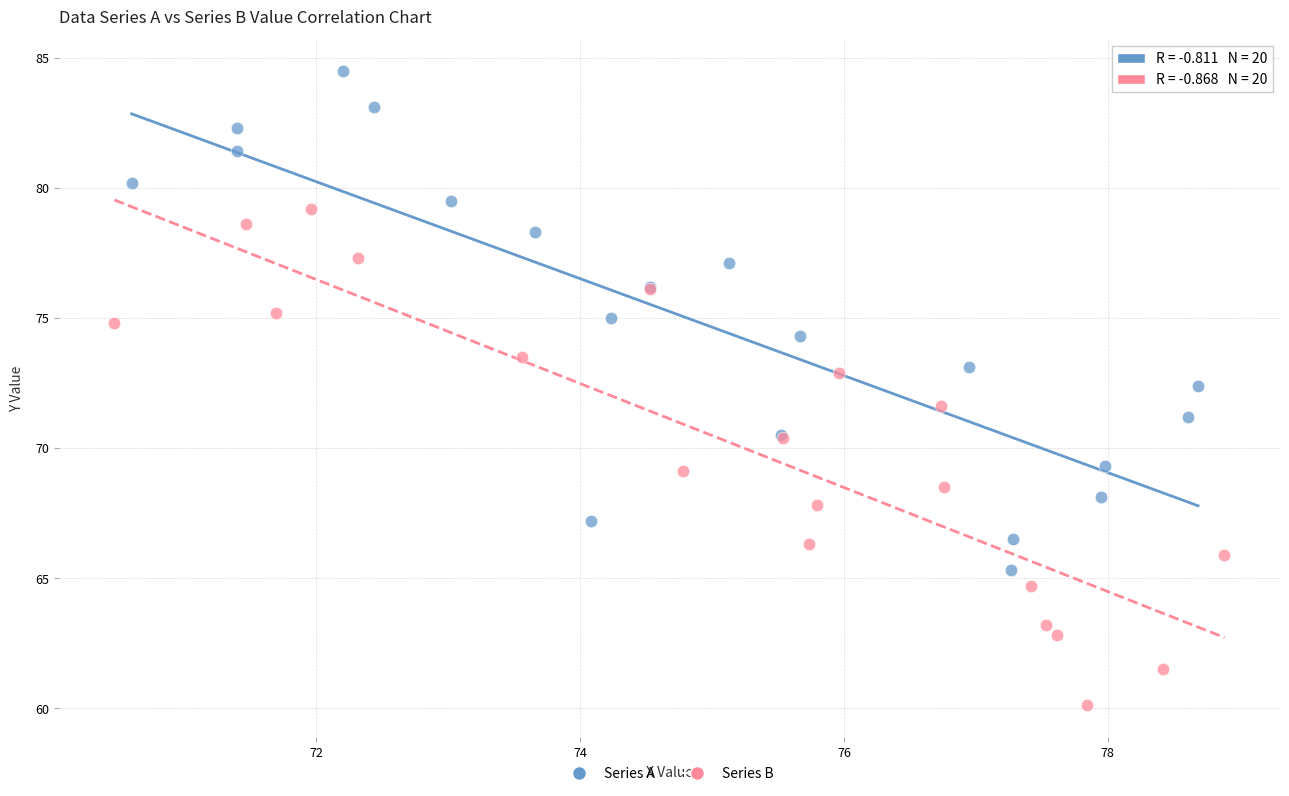

What are all the series names shown in the legend?

Series A, Series B